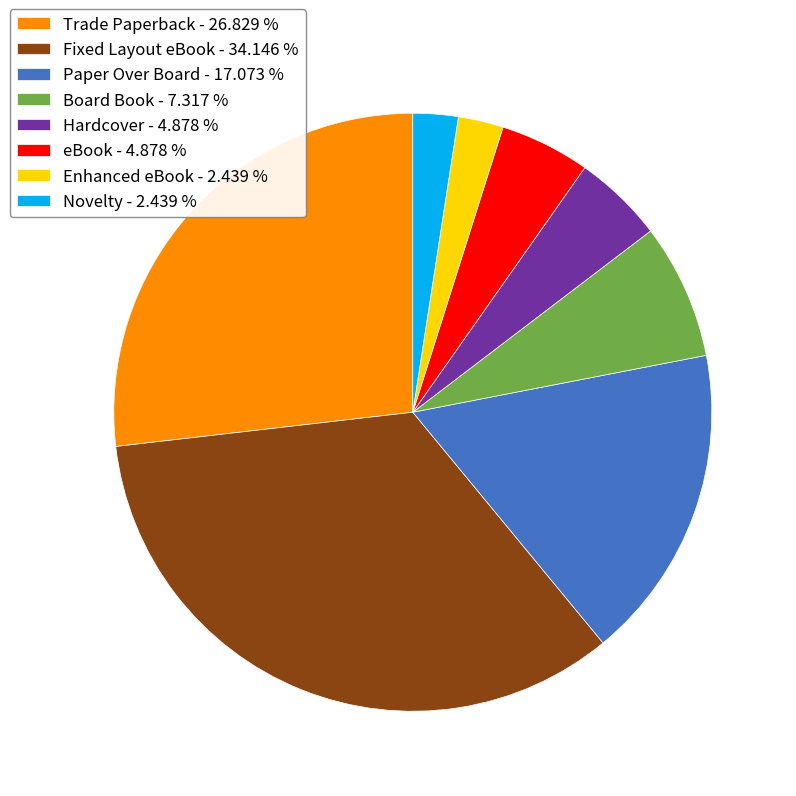

True or false: Trade Paperback accounts for 32% of the total.

False